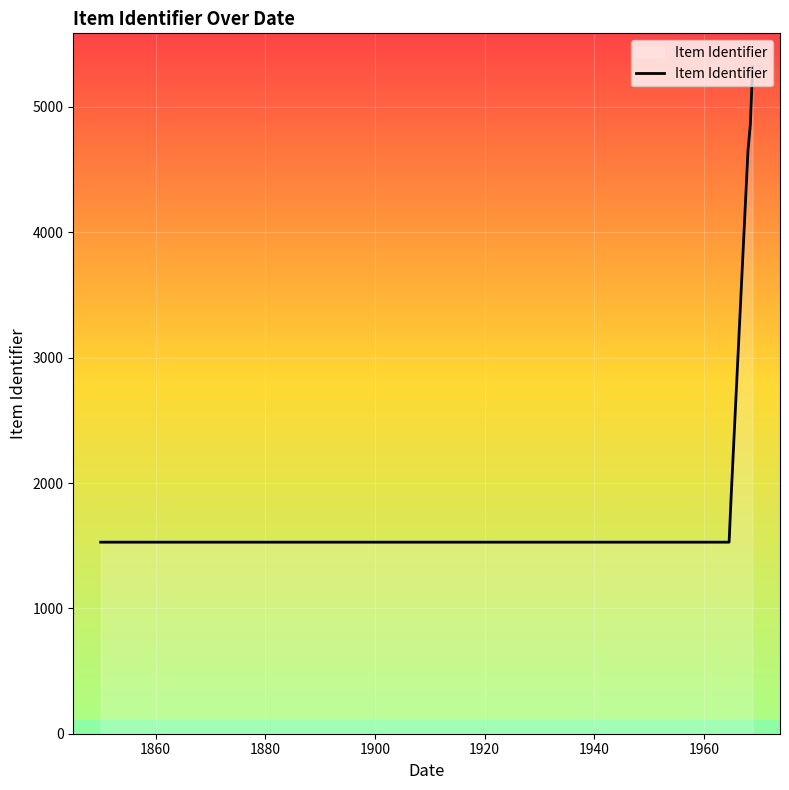

How many data points are above 4863?

4